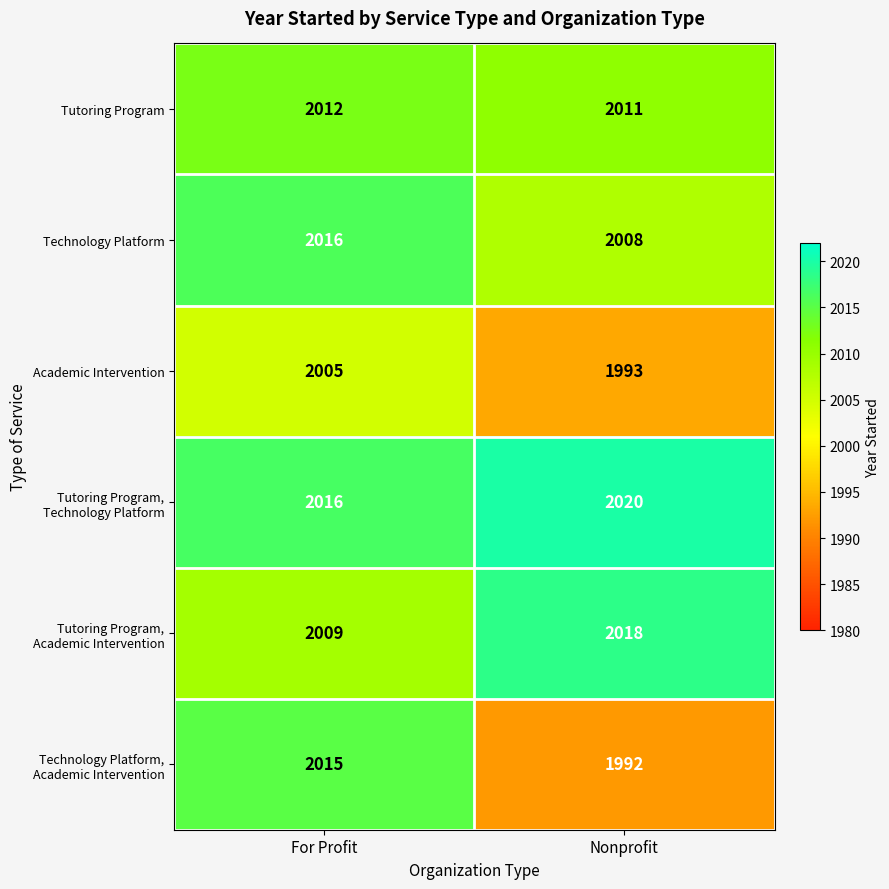

Is it true that Tutoring Program equals 3129 at For Profit?

False